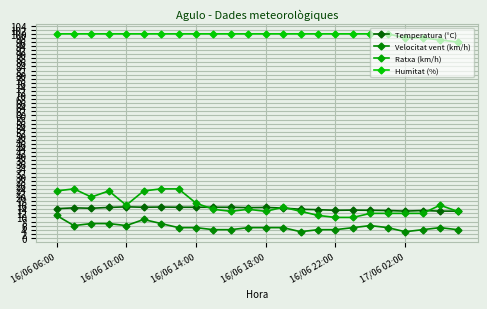

True or false: Temperatura (°C) and Ratxa (km/h) cross at least once.

True